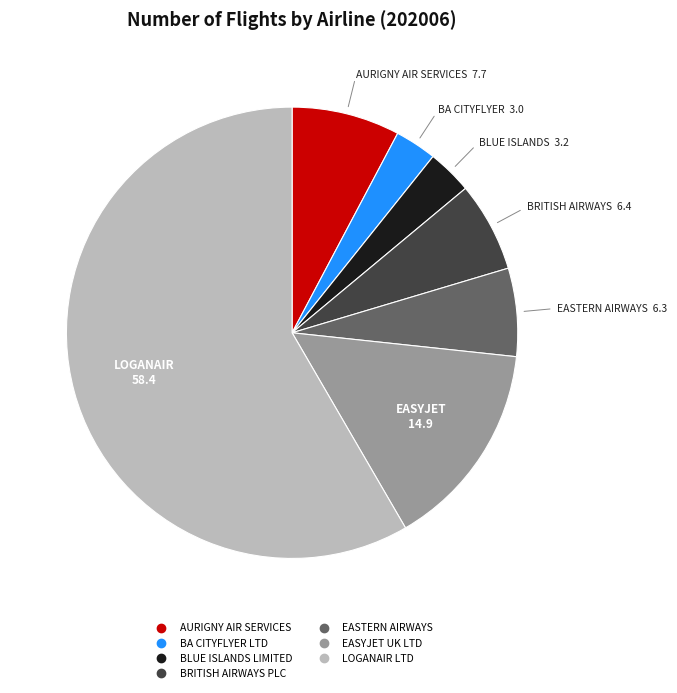

Which has a higher value, EASYJET UK LTD or BA CITYFLYER LTD?

EASYJET UK LTD